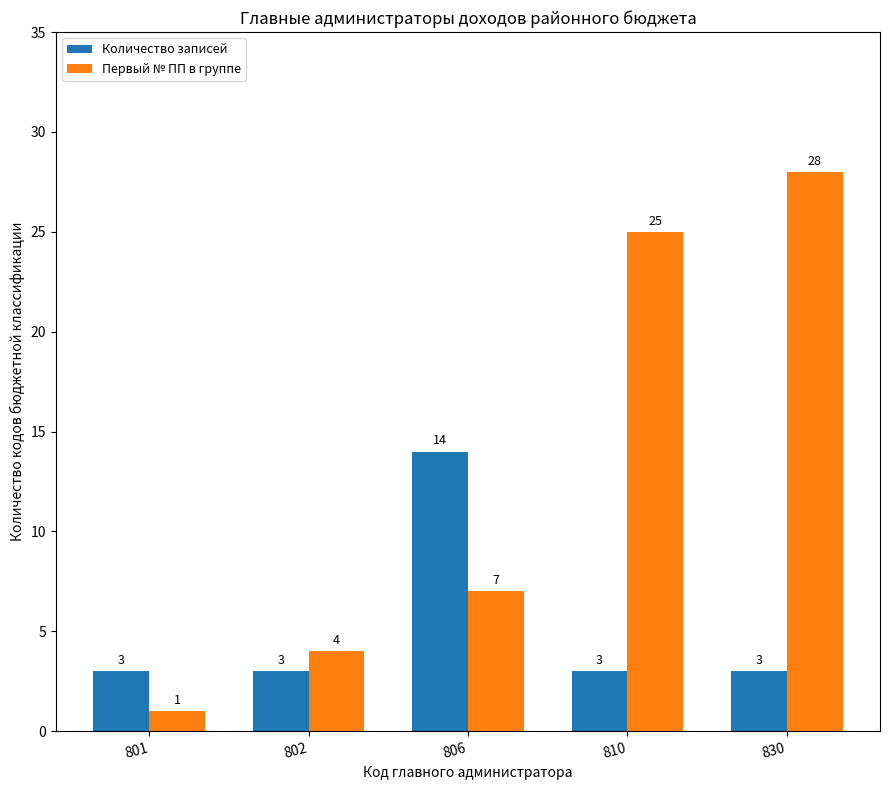

Rank the series at 810 from highest to lowest value.

Первый № ПП в группе, Количество записей